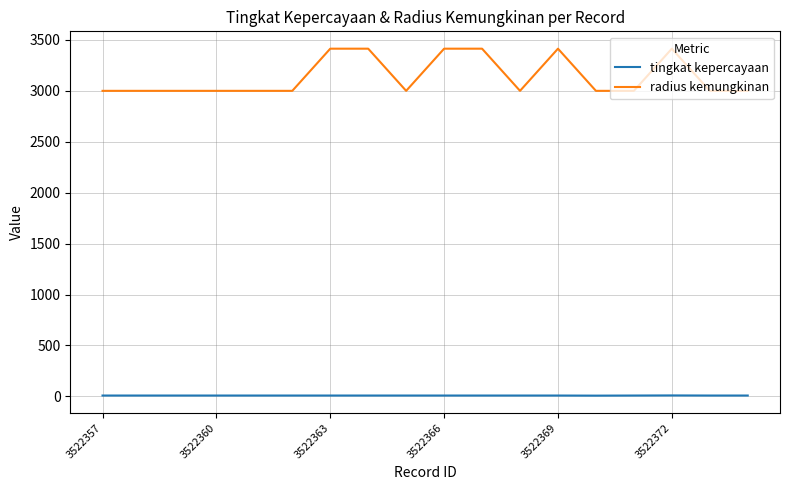

List the series in order of their overall mean, lowest first.

tingkat kepercayaan, radius kemungkinan